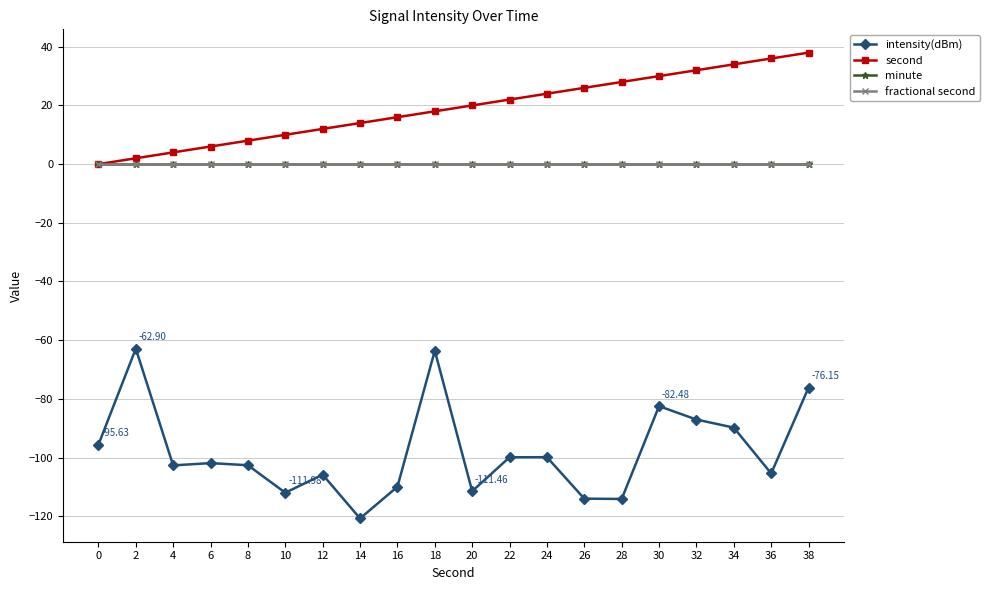

What is the minimum value shown in the chart?

-120.7